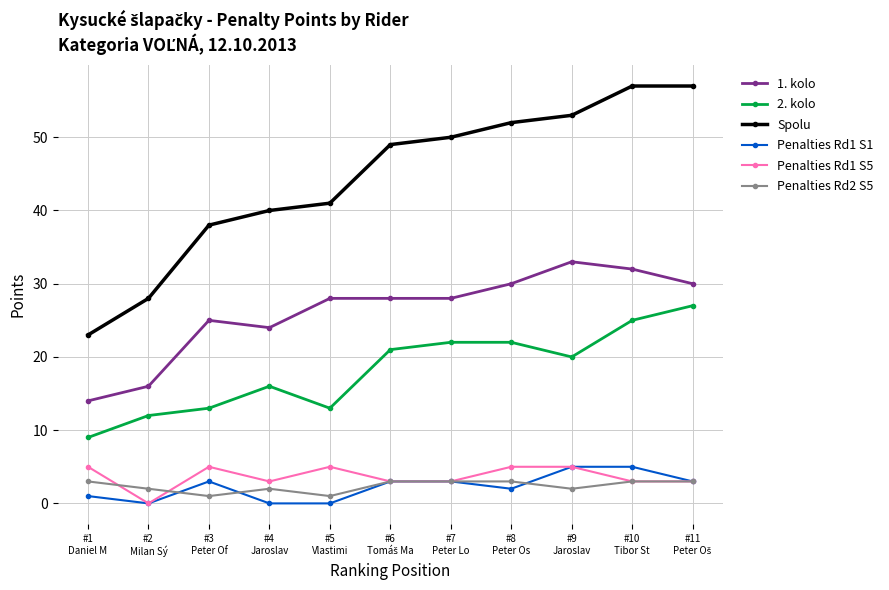

What is the difference between the second highest and second lowest values in the 1. kolo series?

16